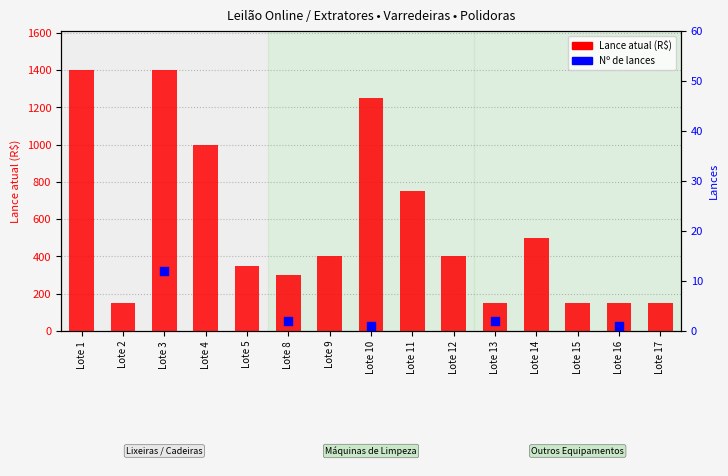

What is the change in value from Lote 3 to Lote 10?

-150